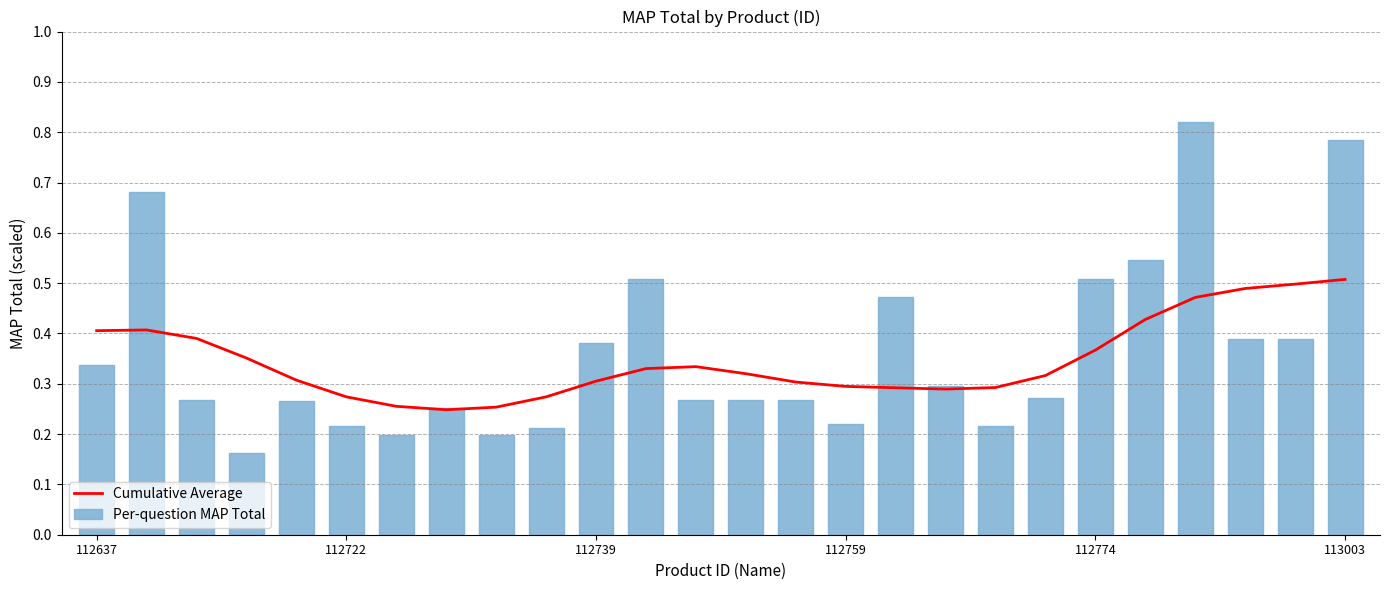

Which series has the largest total across all categories?

Per-question MAP Total